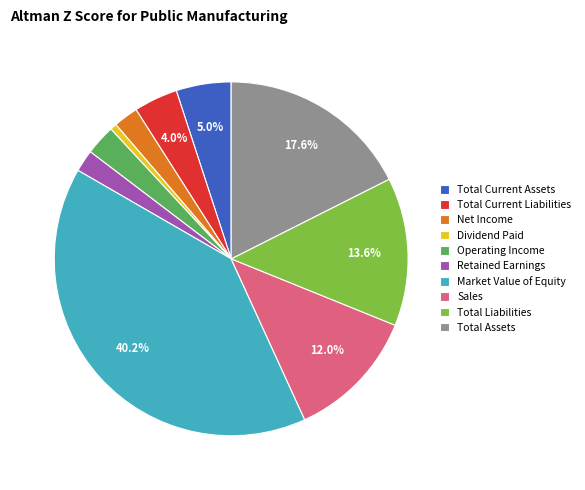

Is it true that Market Value of Equity is 40% of the pie?

True